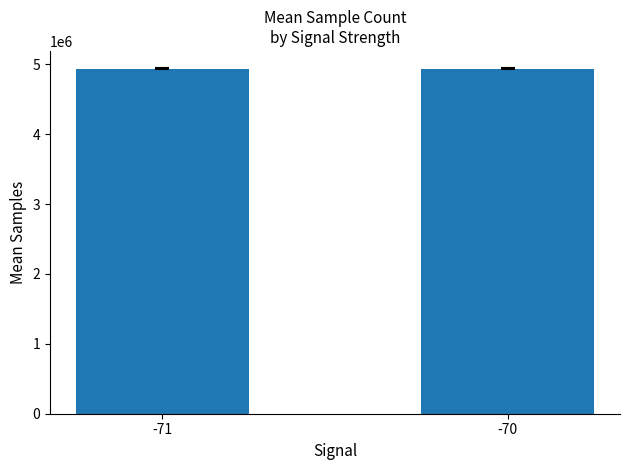

What is the minimum value shown in the chart?

4935638.5